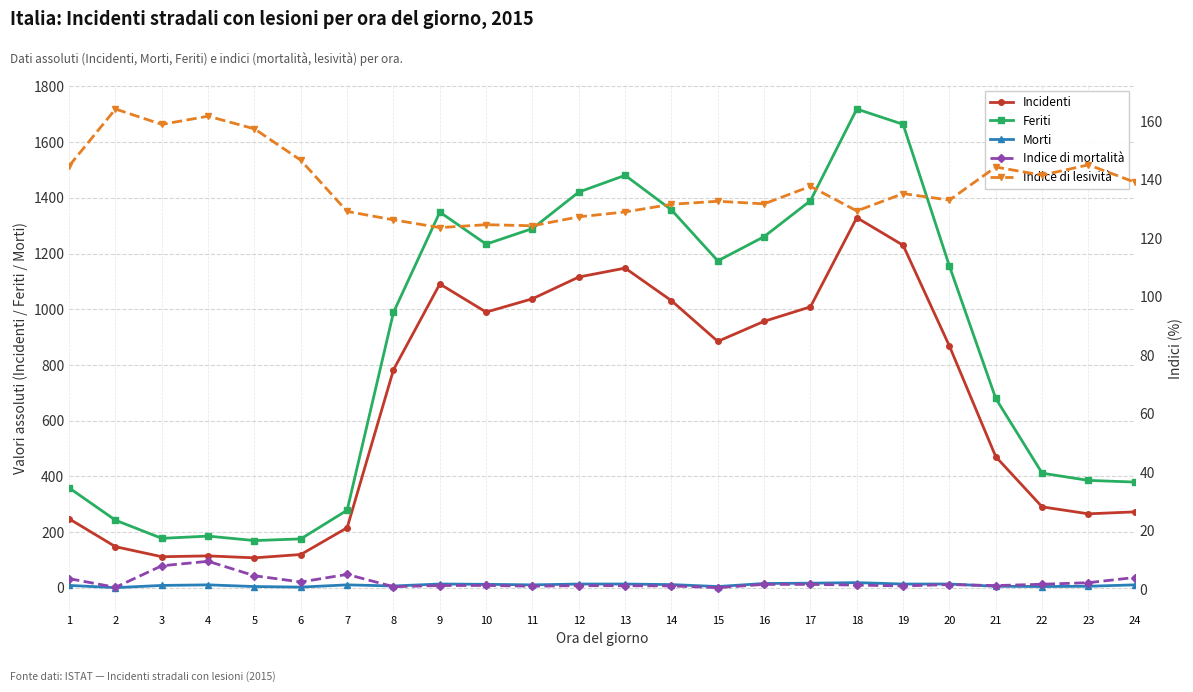

Is it true that Indice di mortalità equals 0.6 at 8?

False